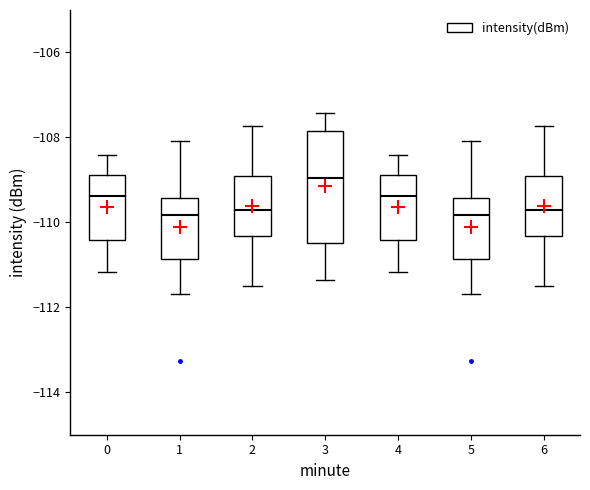

Reading left to right, transcribe this box plot: for each box, give where its median line is, the range the box spans, and where its two whiskers end, as read against the y-axis. The values are not printed on the chart, so give them approximately, as read against the axis.

0: median -109.4, box -110.4 to -108.8, whiskers -111.2 to -108.4
1: median -109.8, box -110.8 to -109.4, whiskers -111.6 to -108.0
2: median -109.6, box -110.4 to -109.0, whiskers -111.4 to -107.8
3: median -109.0, box -110.4 to -107.8, whiskers -111.4 to -107.4
4: median -109.4, box -110.4 to -108.8, whiskers -111.2 to -108.4
5: median -109.8, box -110.8 to -109.4, whiskers -111.6 to -108.0
6: median -109.6, box -110.4 to -109.0, whiskers -111.4 to -107.8